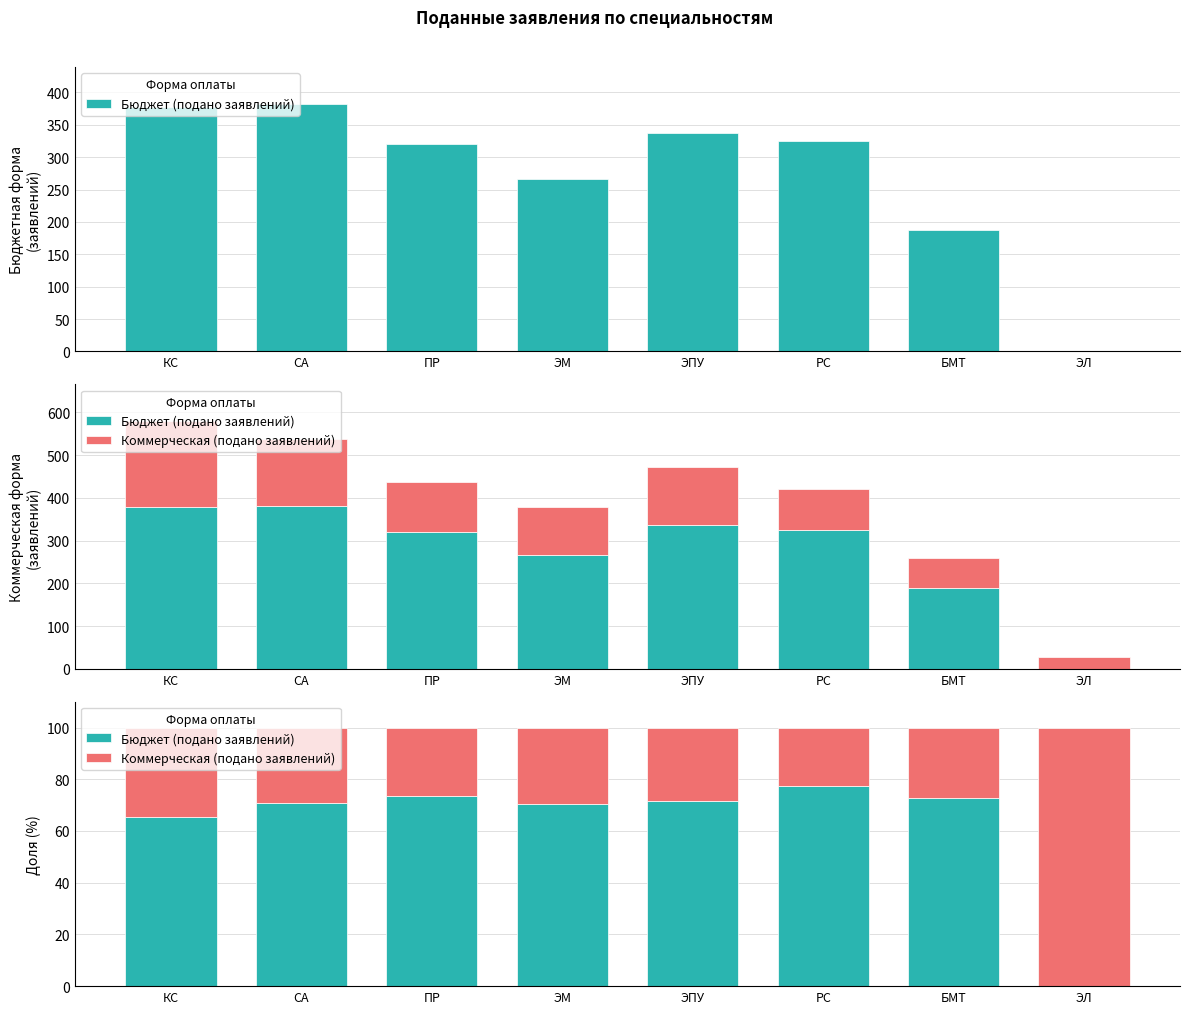

What are all the series names shown in the legend?

Бюджет (подано заявлений), Коммерческая (подано заявлений)